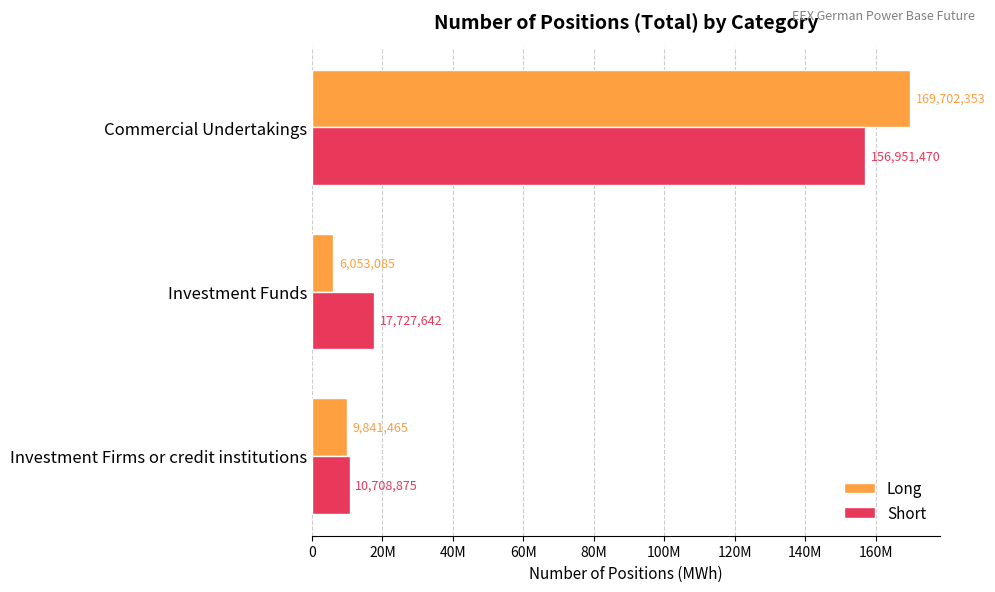

What are all the series names shown in the legend?

Long, Short